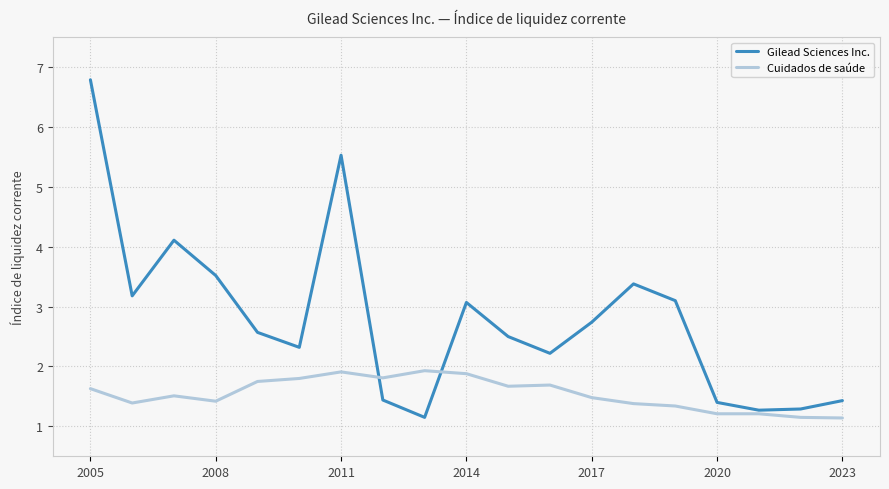

What is the smallest value displayed?

1.1